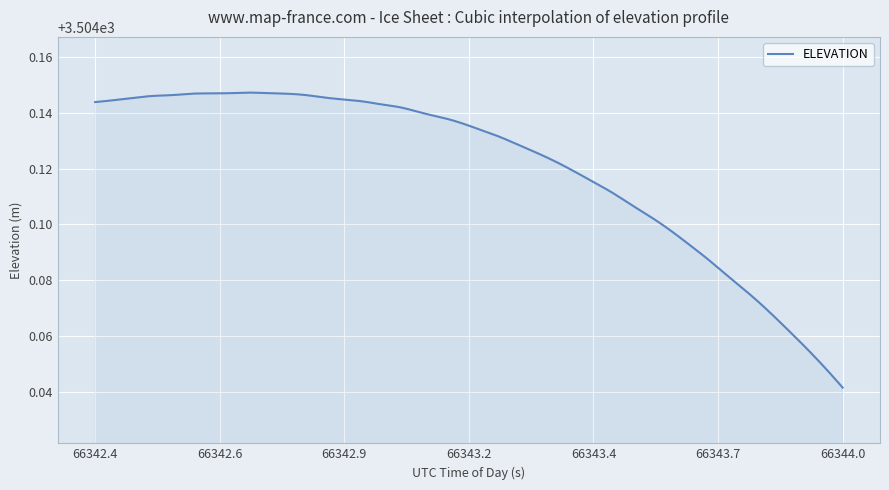

What is the difference between the maximum and minimum values?

0.1